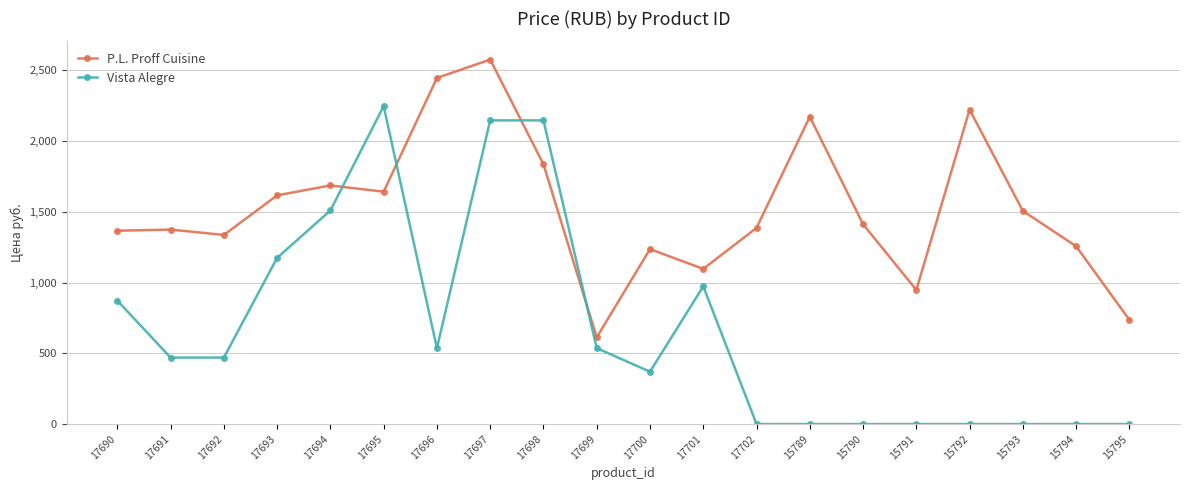

At which category is the sum across all series the highest?

17697